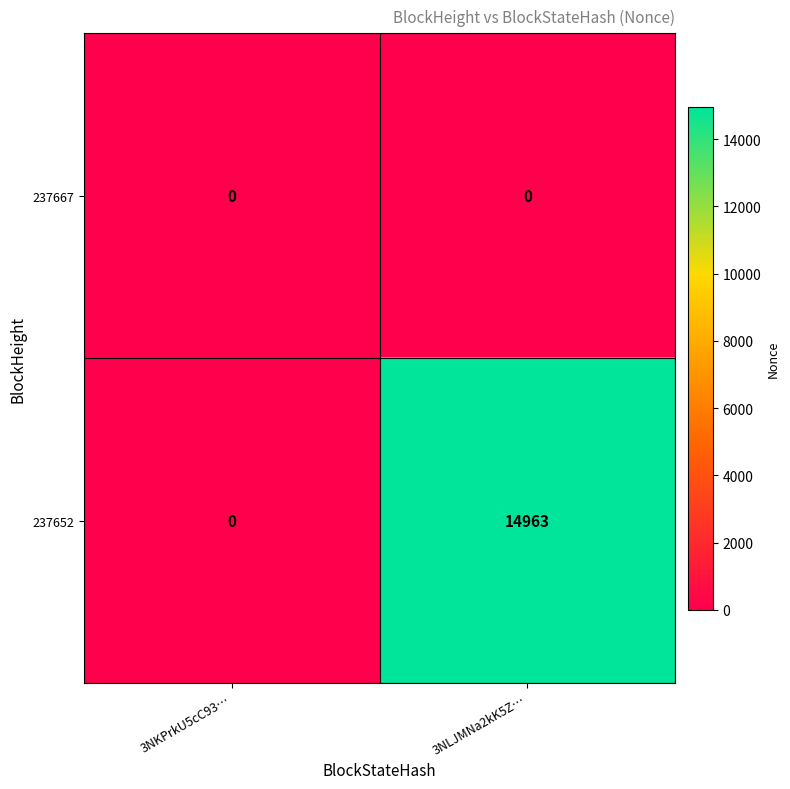

Is it true that 237652 equals -10190 at 3NKPrkU5cC93…?

False